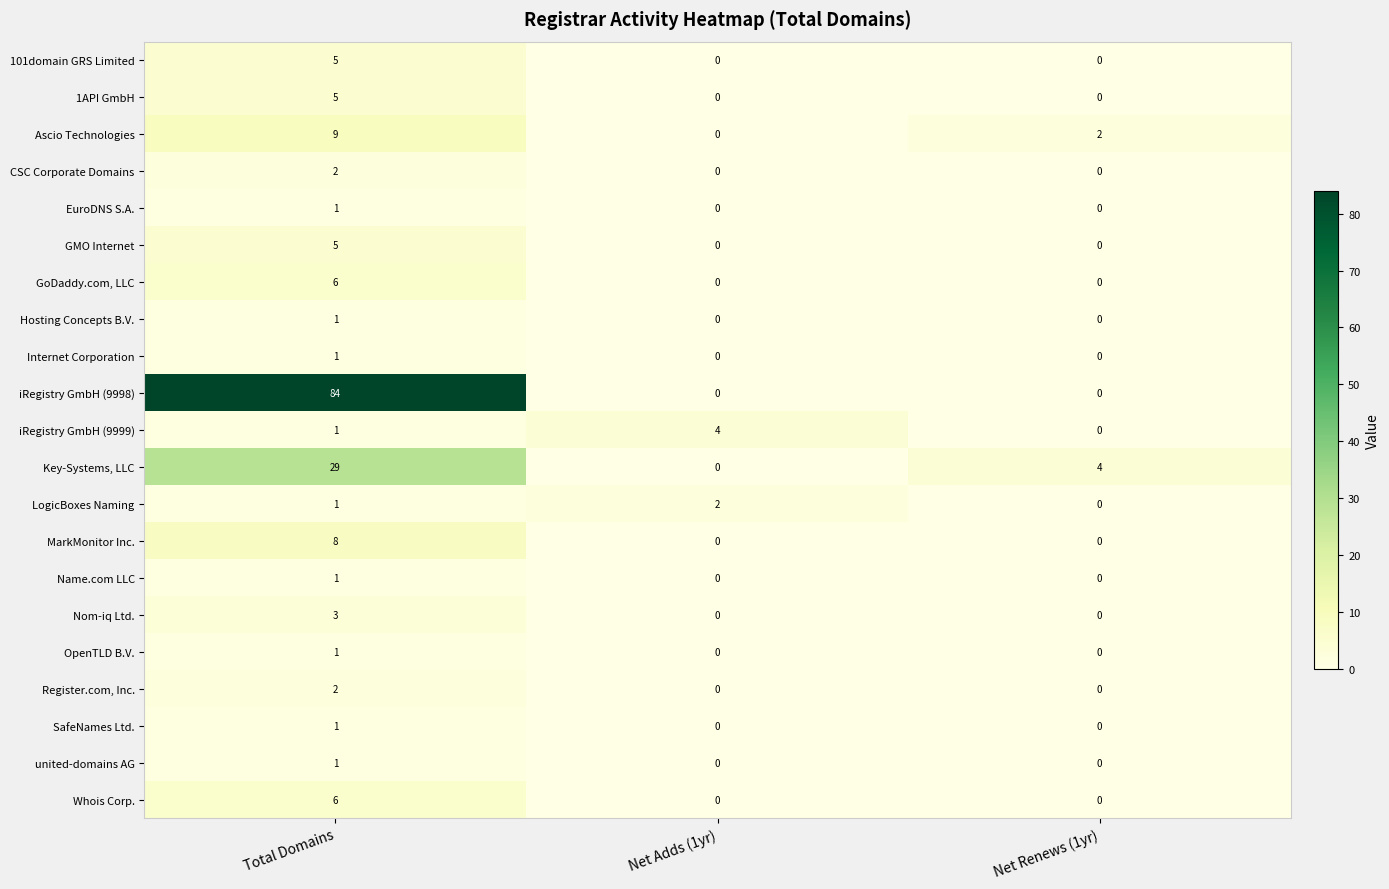

What is the sum of all Whois Corp. values?

6